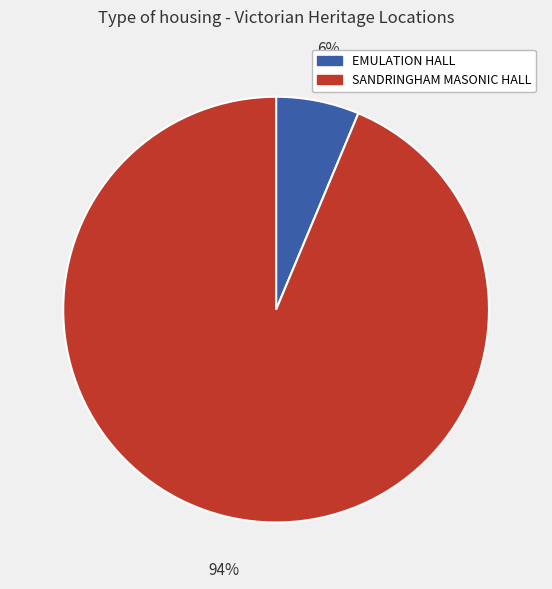

What is the smallest slice in the pie chart?

EMULATION HALL